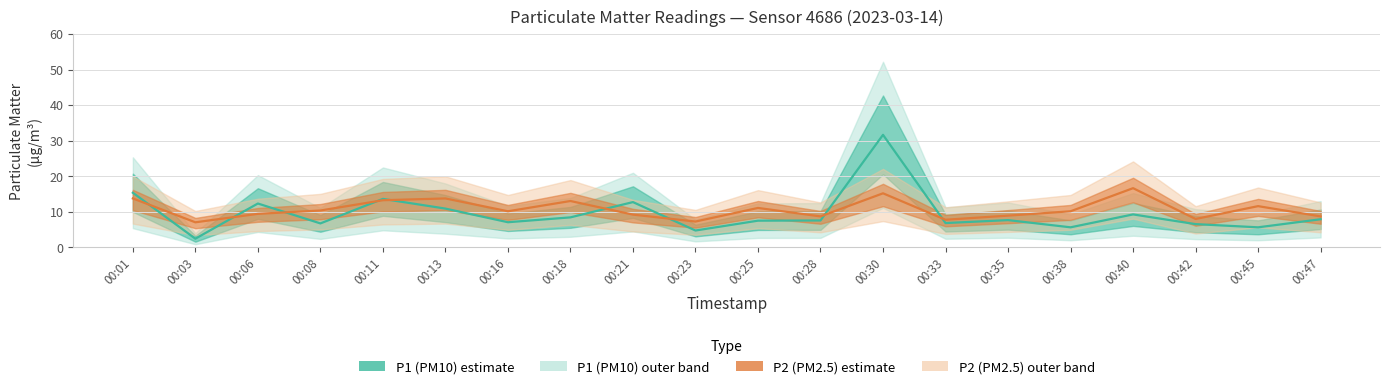

Does the chart display data point markers on the line(s)?

No